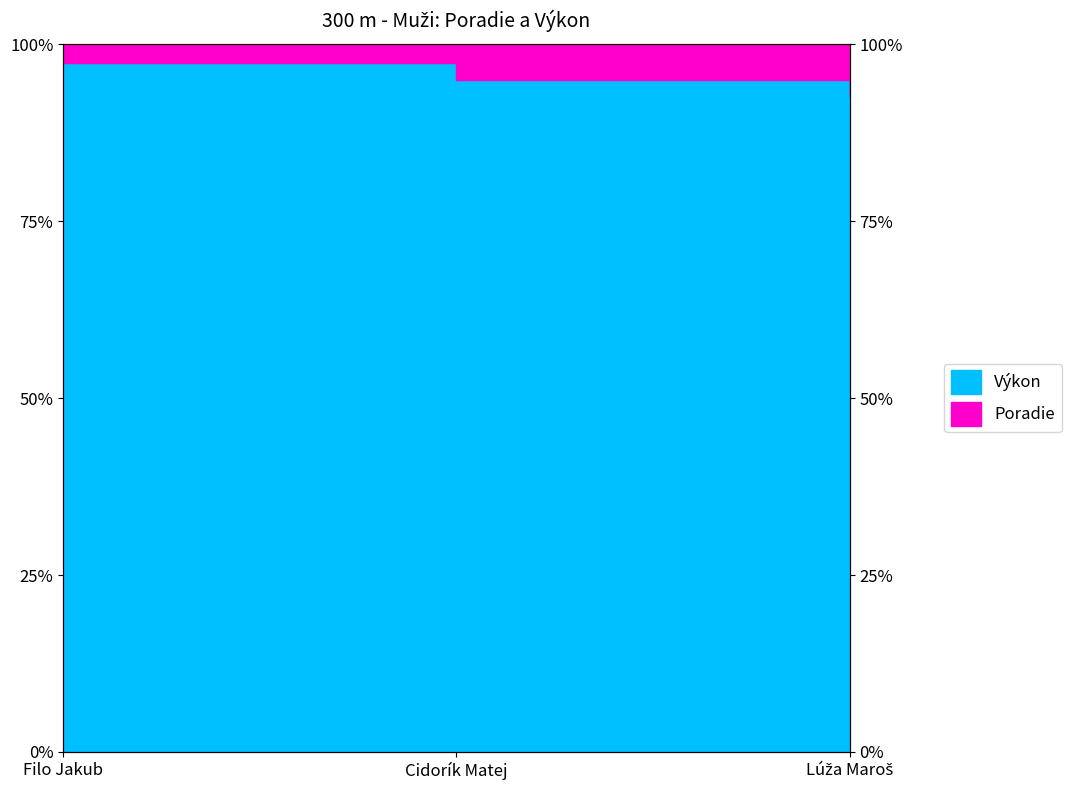

Which label corresponds to the smallest value in the chart?

Lúža Maroš